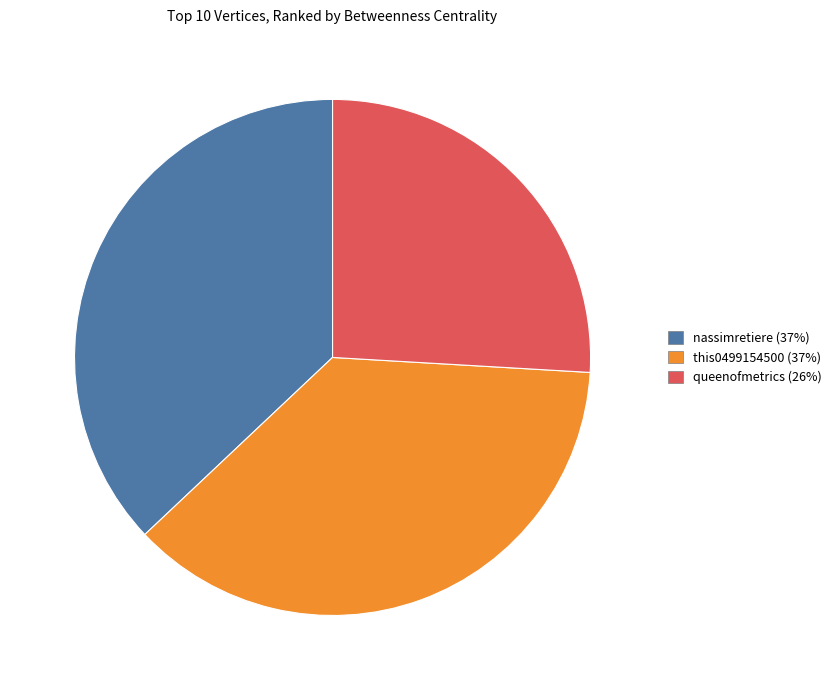

What is the smallest slice in the pie chart?

queenofmetrics